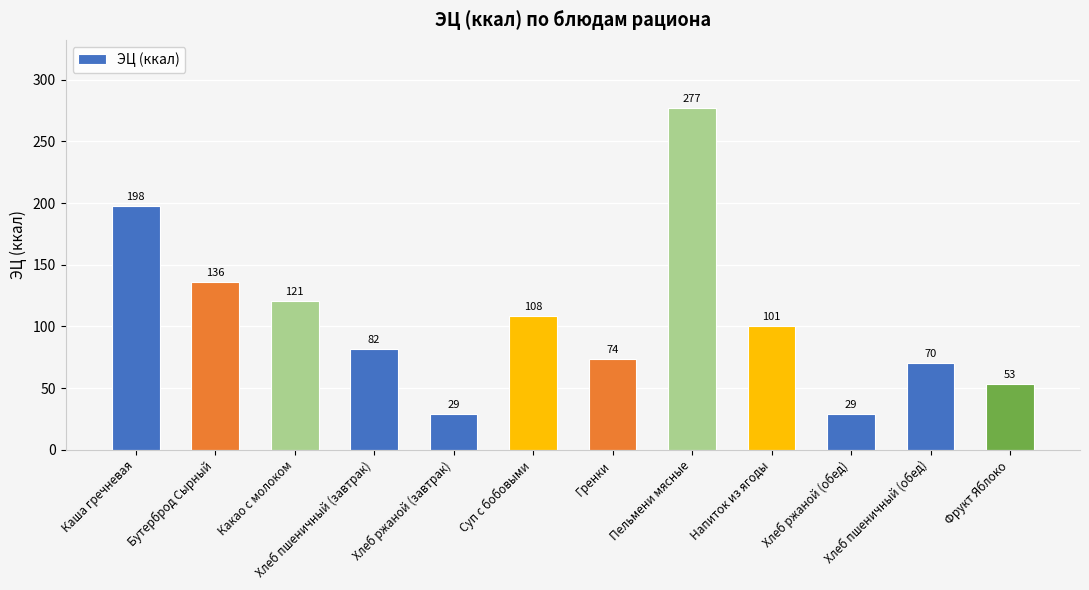

What position from the left is Гренки?

7